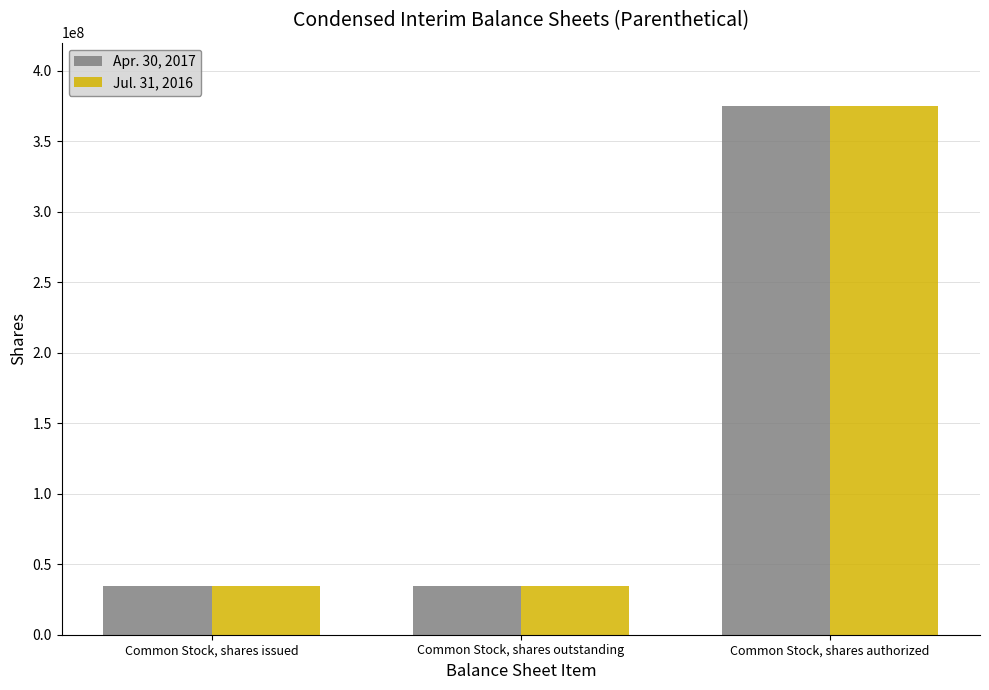

True or false: Jul. 31, 2016 has a value of 375000000 at Common Stock, shares authorized.

True